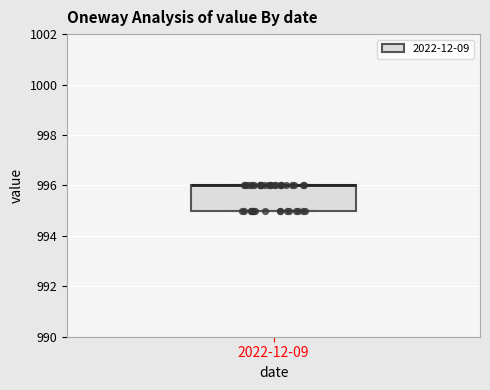

Read this box plot against the y-axis: the position of the median line, the range covered by the box, and the ends of both whiskers. The values are not printed on the chart, so give them approximately, as read against the axis.

median 996 (drawn on the box's upper edge), box 995 to 996, whiskers 995 to 996